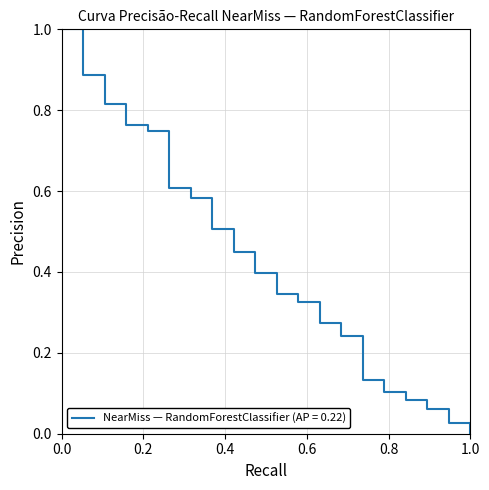

Is this an area chart (filled region under the line)?

No